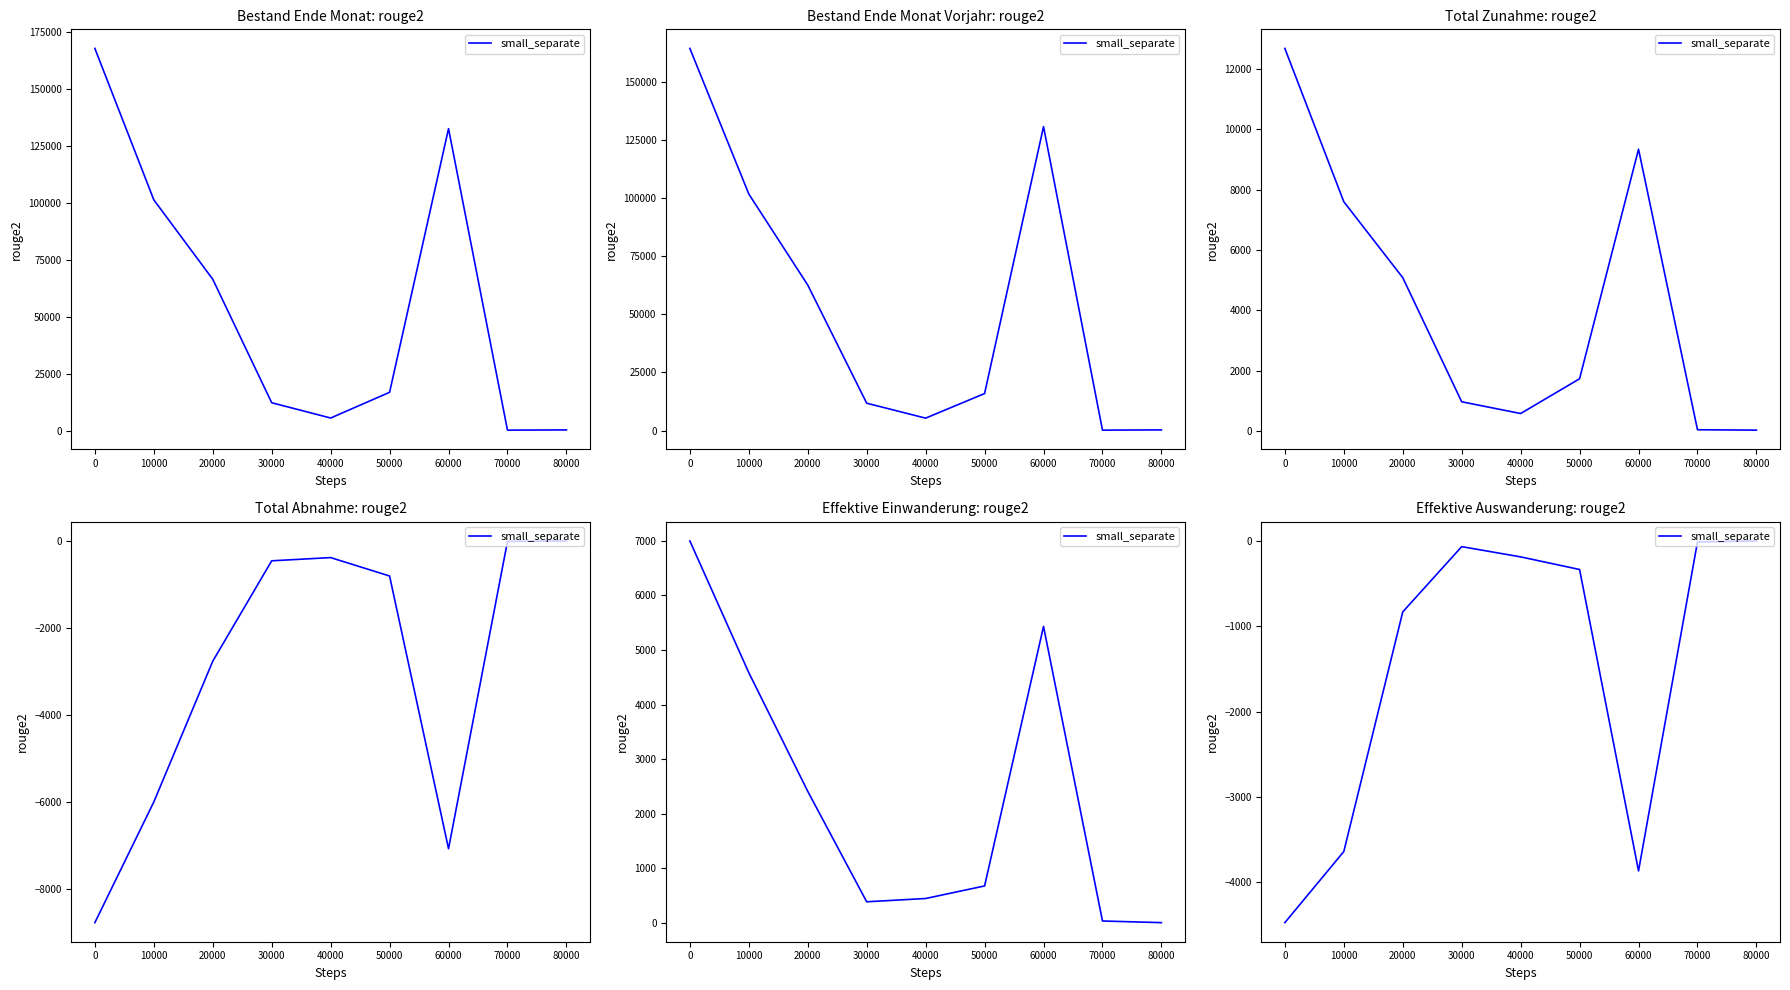

How many lines are shown in the chart?

1